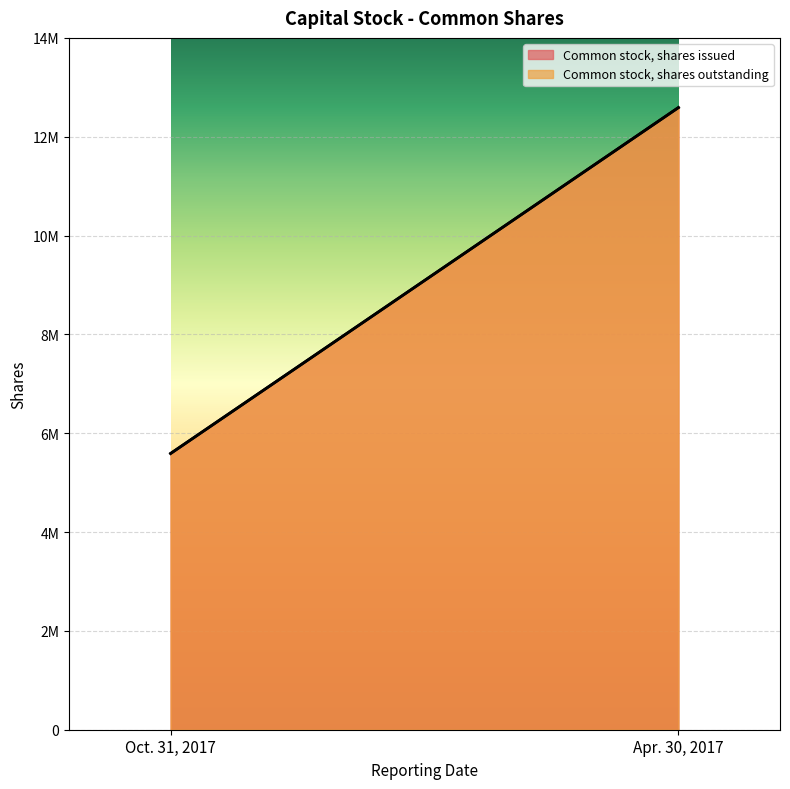

How many lines are shown in the chart?

2